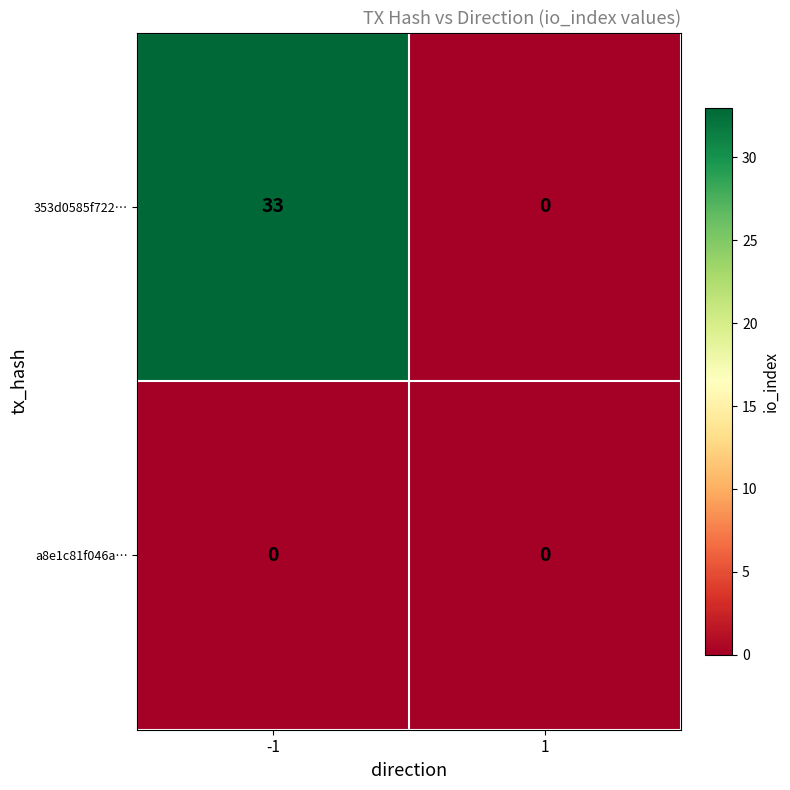

Count the number of categories in the chart.

2